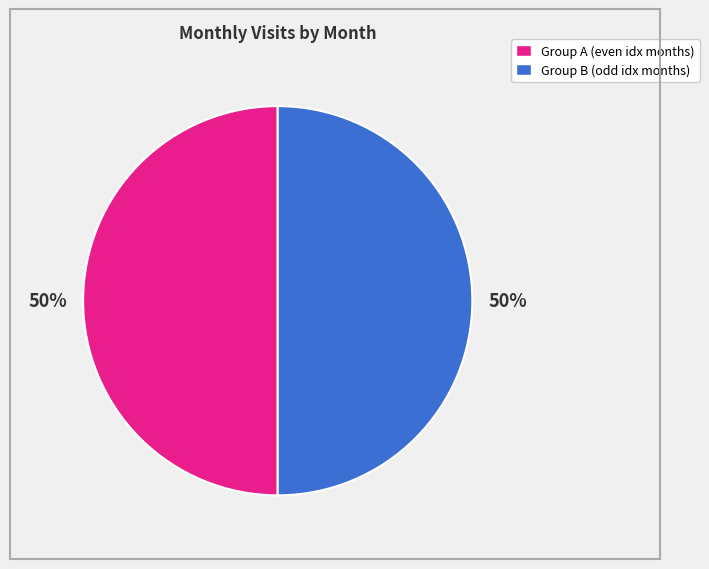

To the nearest percent, what is the average slice percentage?

50%